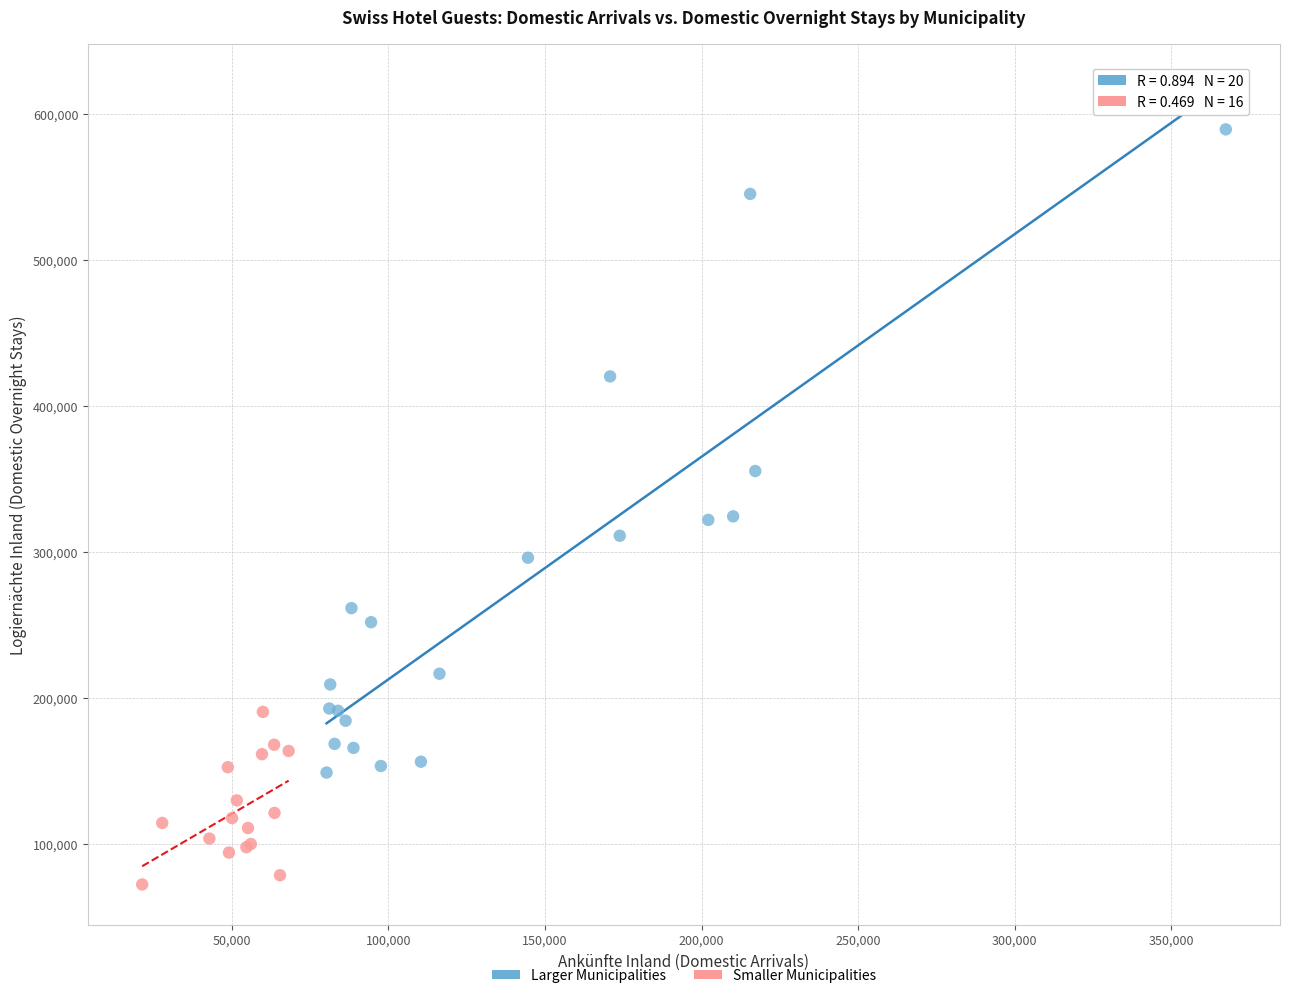

Which series has the widest spread of Y values?

Larger Municipalities